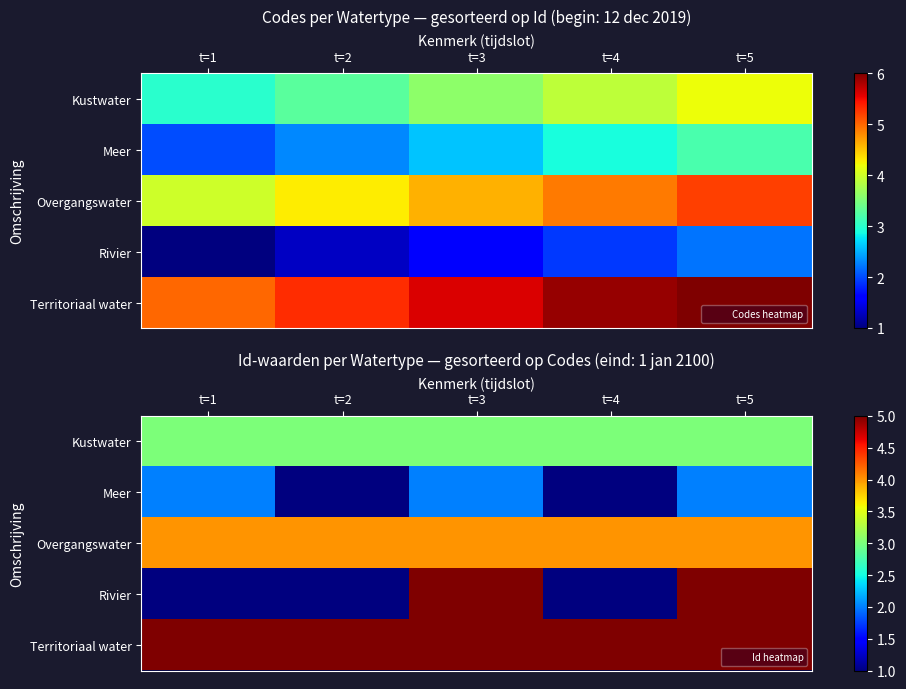

At which category does the chart reach its peak across all series?

t=3